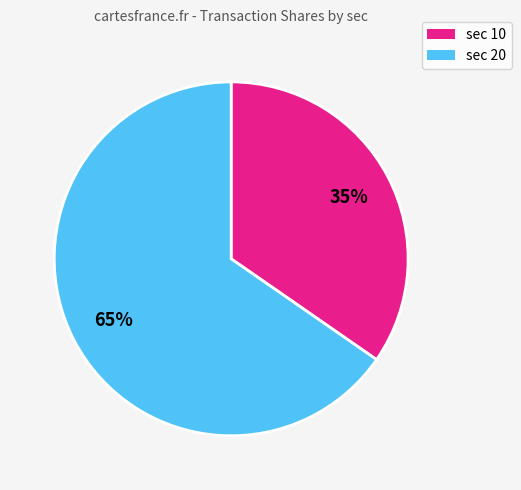

To the nearest percent, what is the average slice percentage?

50%